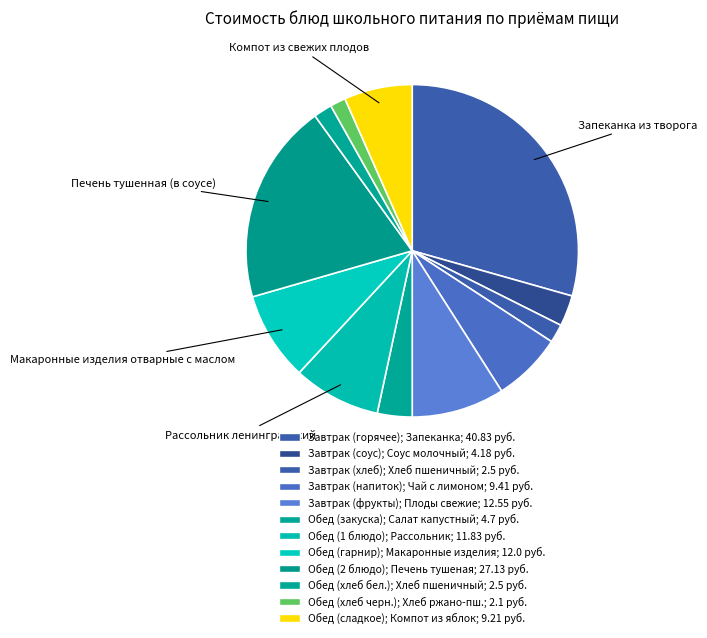

How many slices are in this pie chart?

12